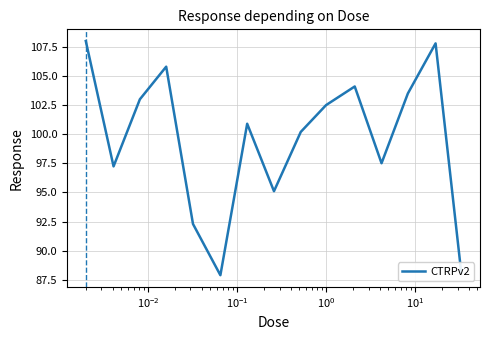

True or false: the data has more than 0 interior local peaks.

True